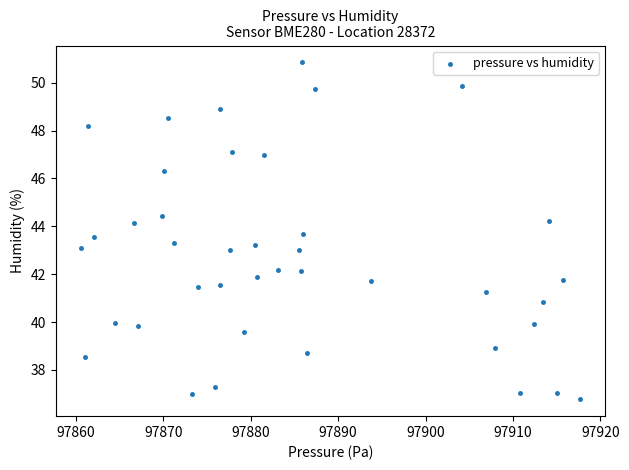

What is the range of X values (max minus min)?

57.2